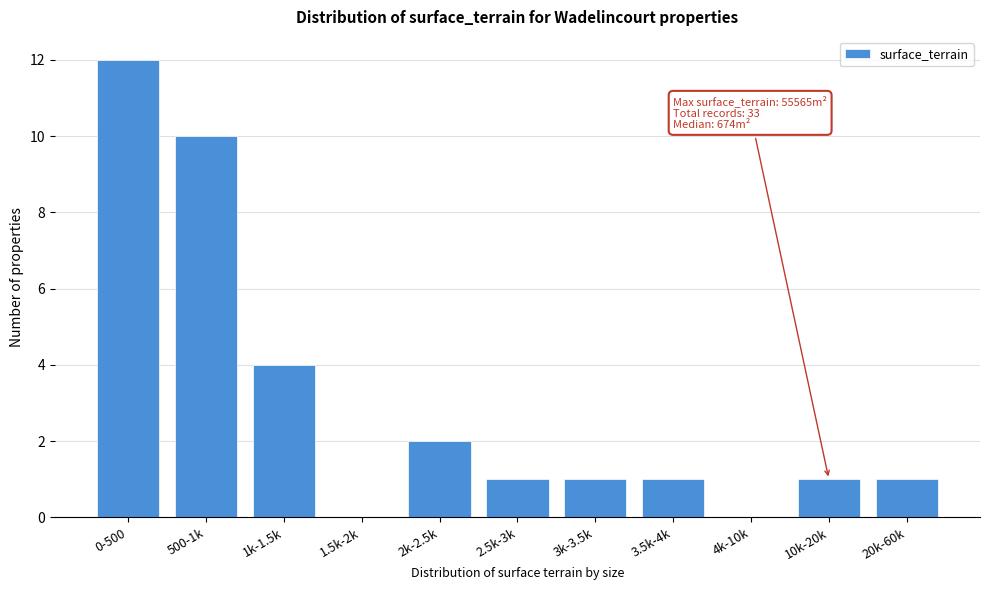

Reading left to right, extract all data points from this chart.

0-500=12	500-1k=10	1k-1.5k=4	1.5k-2k=0	2k-2.5k=2	2.5k-3k=1	3k-3.5k=1	3.5k-4k=1	4k-10k=0	10k-20k=1	20k-60k=1